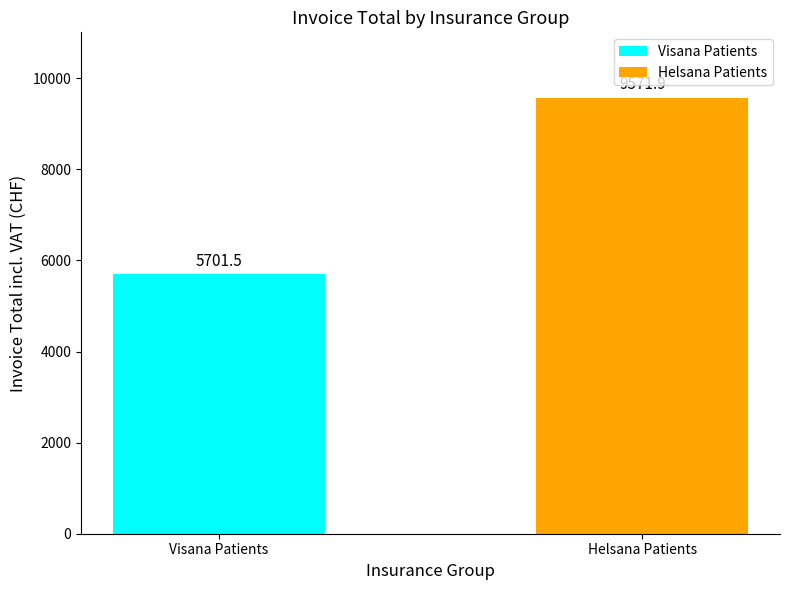

Which label corresponds to the smallest value in the chart?

Visana Patients